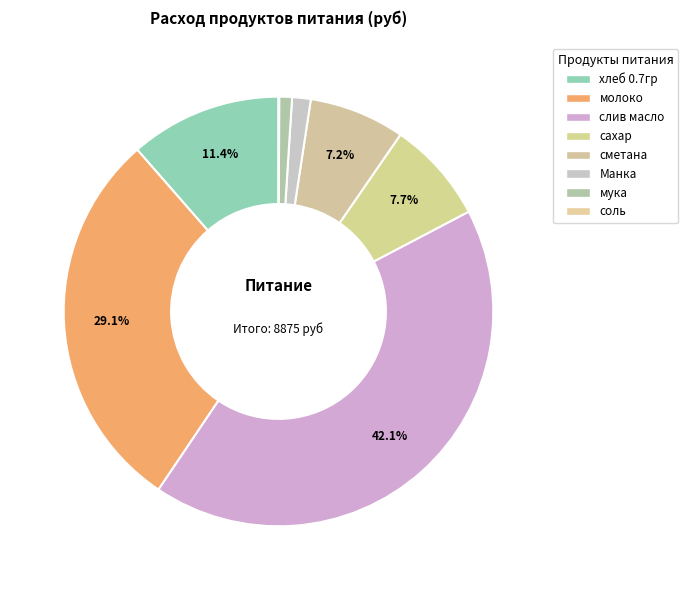

True or false: Манка accounts for 11% of the total.

False